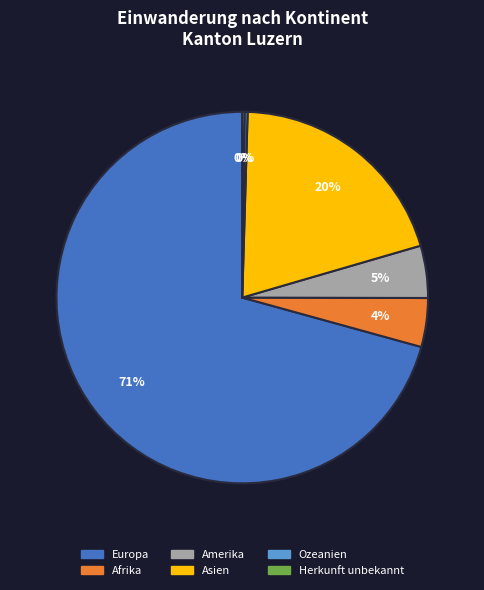

Does Europa represent more than half of the total?

Yes